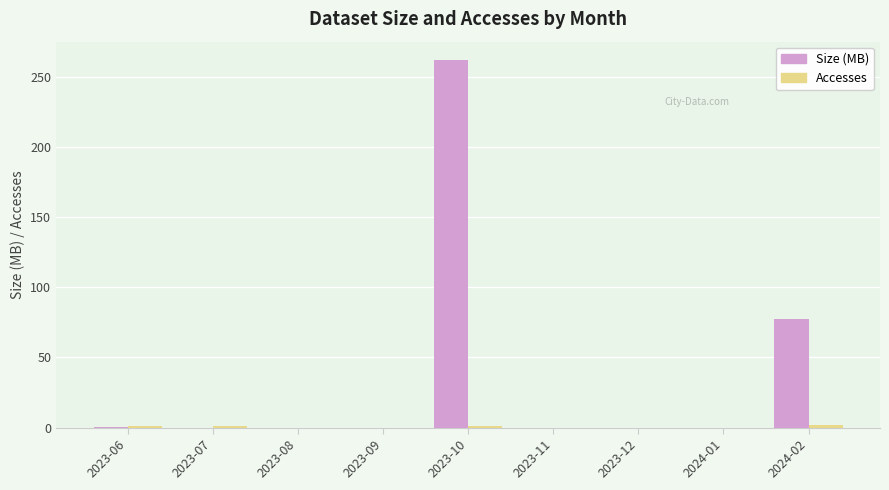

The Size (MB) series shows 0.0 at 2023-12. True or false?

True